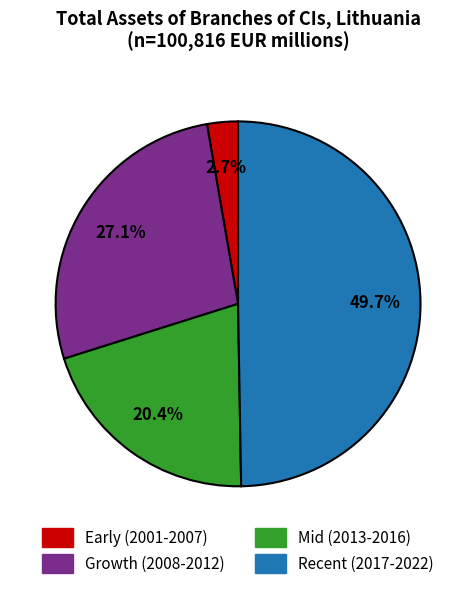

Is there a majority slice in this chart?

No